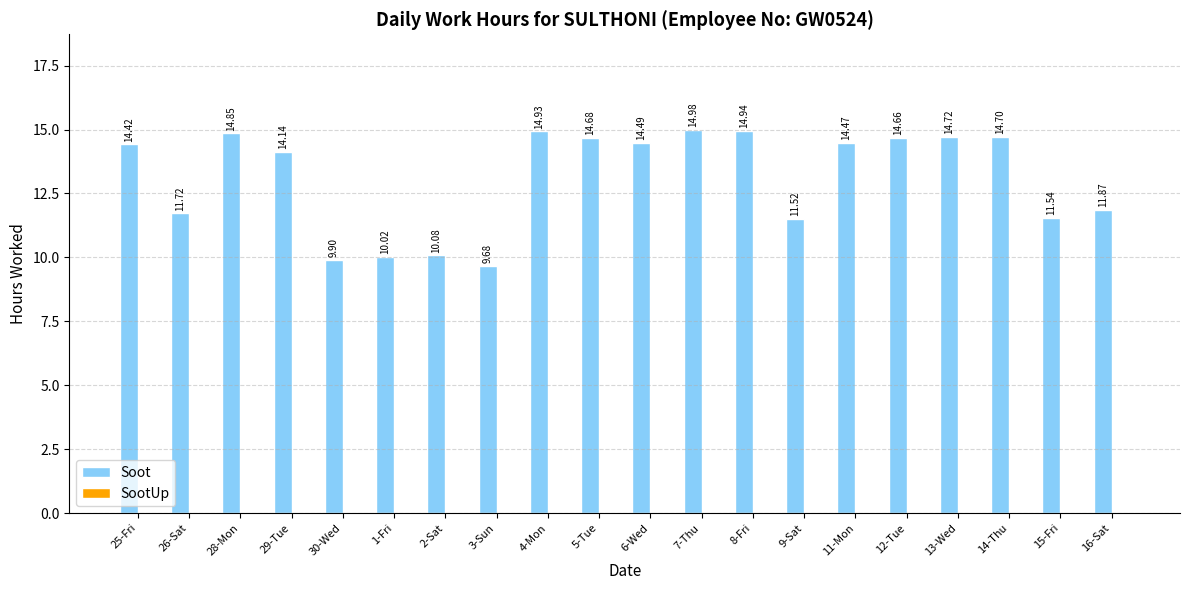

List the labels in order of value, largest first.

7-Thu, 8-Fri, 4-Mon, 28-Mon, 13-Wed, 14-Thu, 5-Tue, 12-Tue, 6-Wed, 11-Mon, 25-Fri, 29-Tue, 16-Sat, 26-Sat, 15-Fri, 9-Sat, 2-Sat, 1-Fri, 30-Wed, 3-Sun